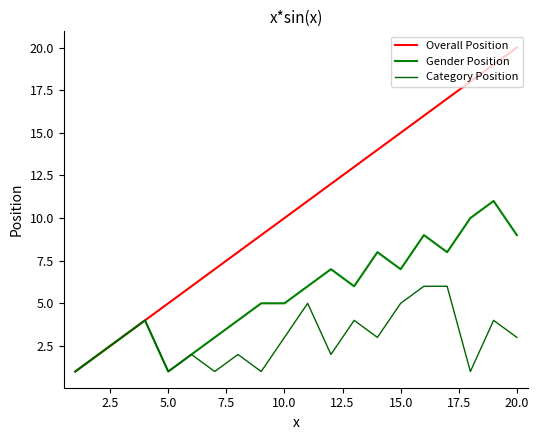

What are all the series names shown in the legend?

Overall Position, Gender Position, Category Position